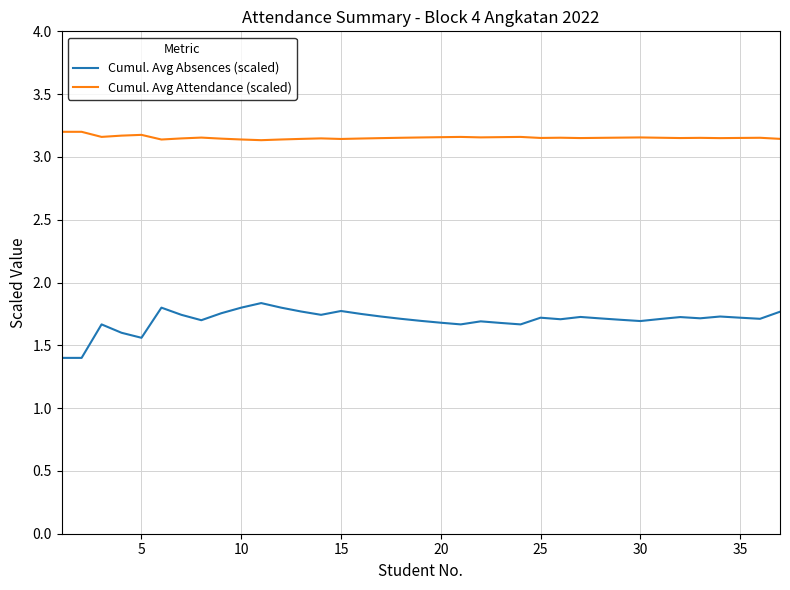

Which series has the largest total across all categories?

Cumul. Avg Attendance (scaled)